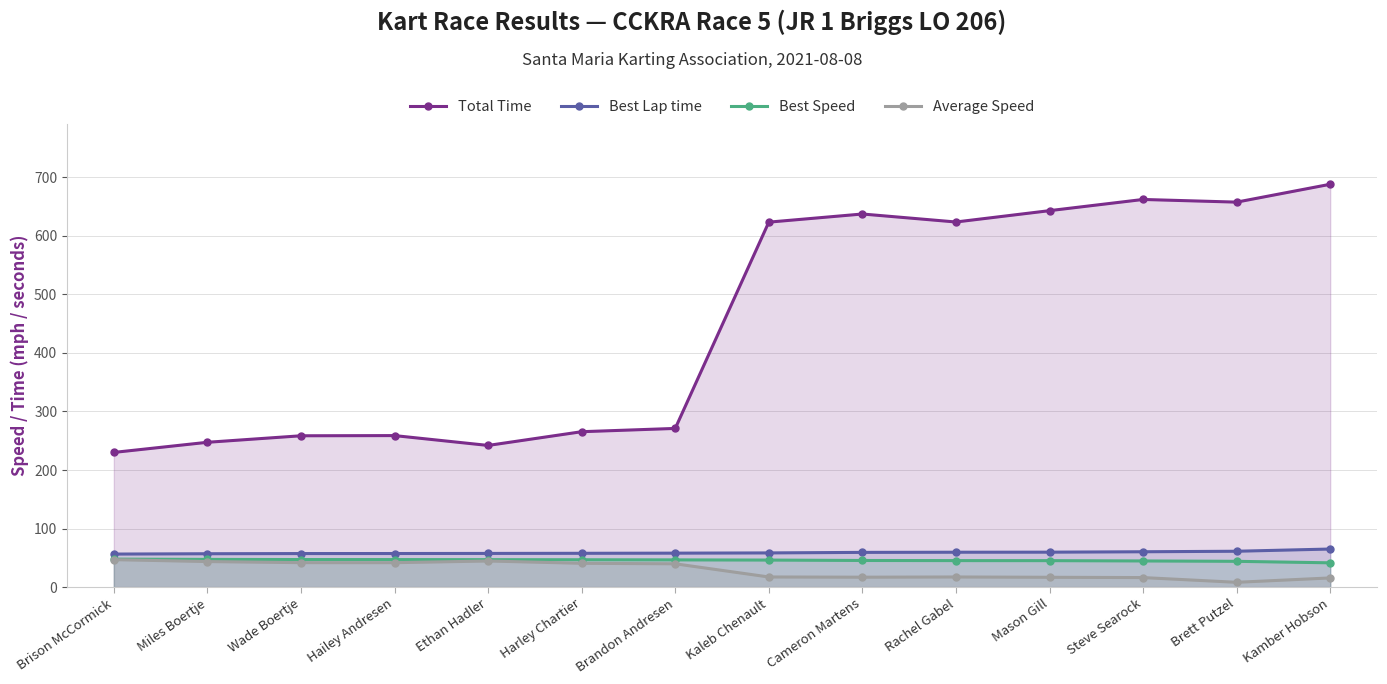

How many lines are shown in the chart?

4